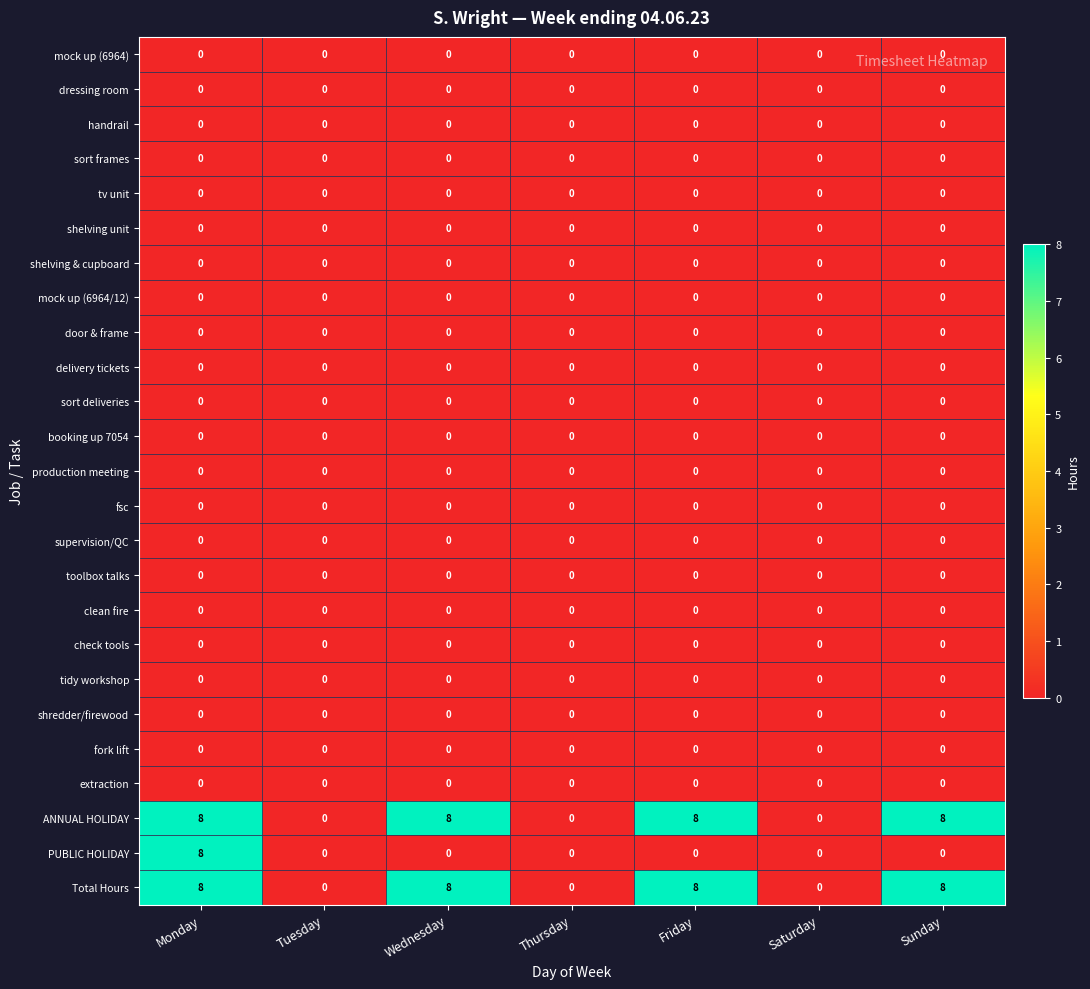

At which category is the sum across all series the highest?

Monday